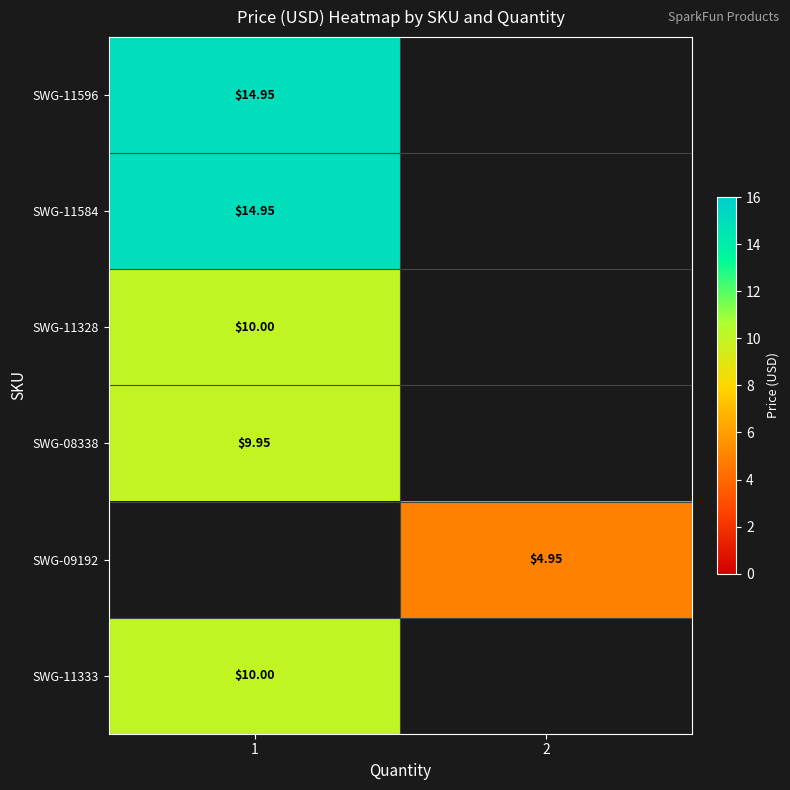

List the series in order of their peak value, highest first.

SWG-11596, SWG-11584, SWG-11328, SWG-08338, SWG-09192, SWG-11333